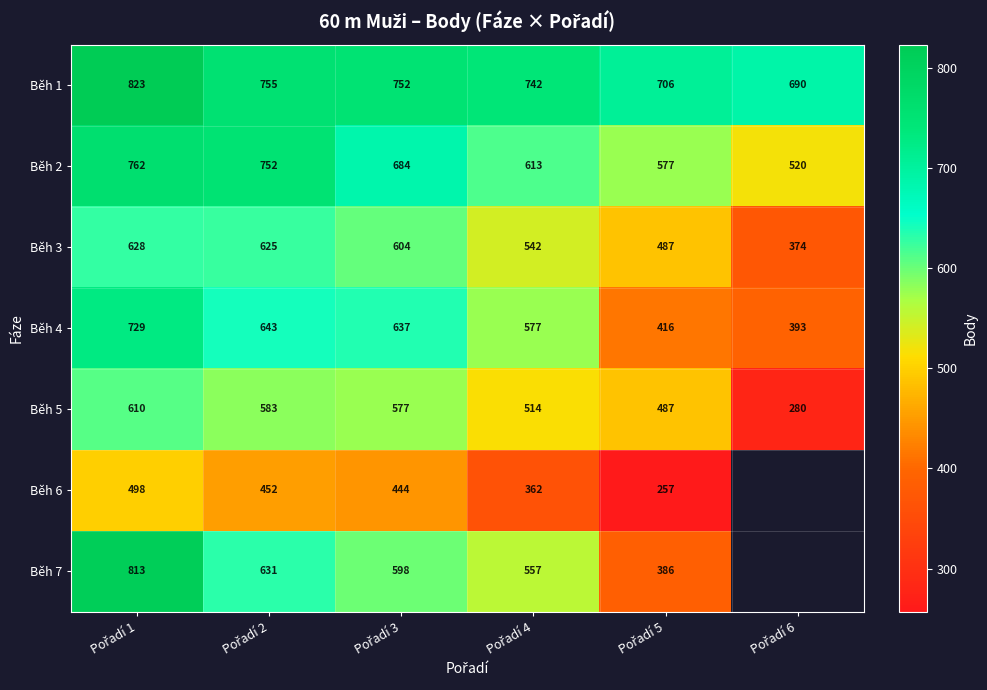

Which label corresponds to the largest value in the chart?

Pořadí 1